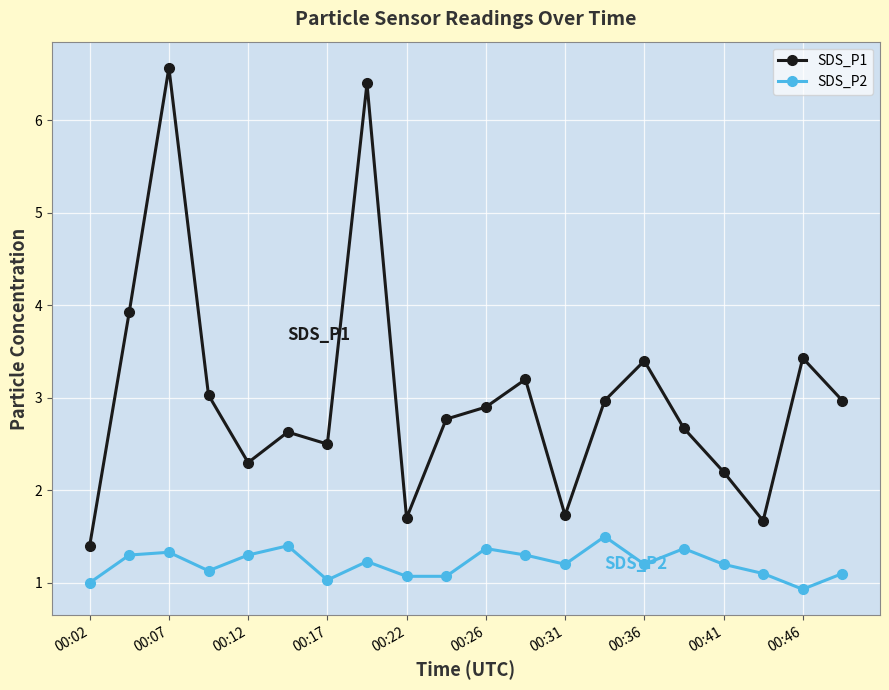

True or false: SDS_P1 and SDS_P2 intersect in this chart.

False